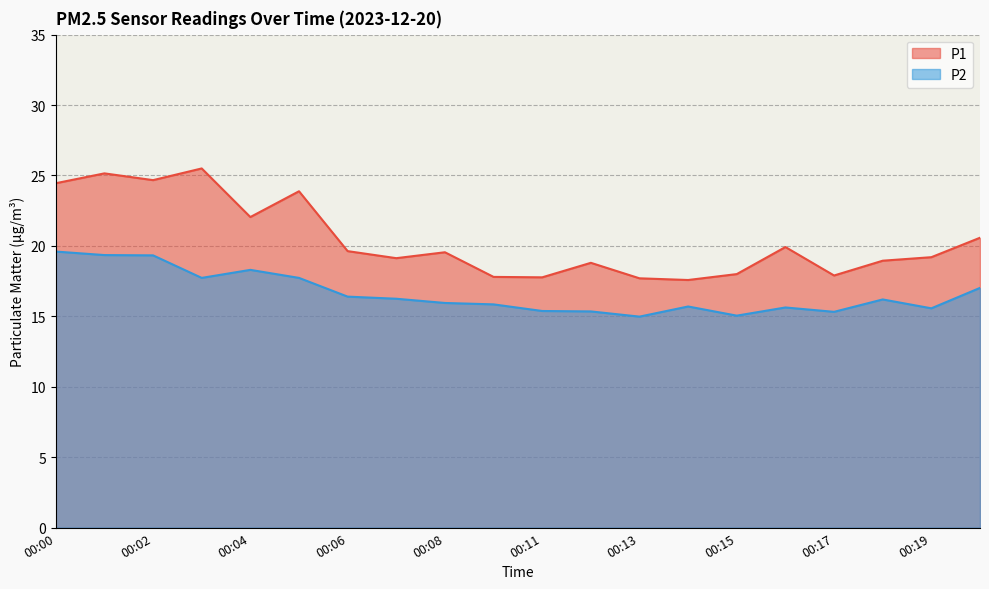

List the series in order of their peak value, lowest first.

P2, P1